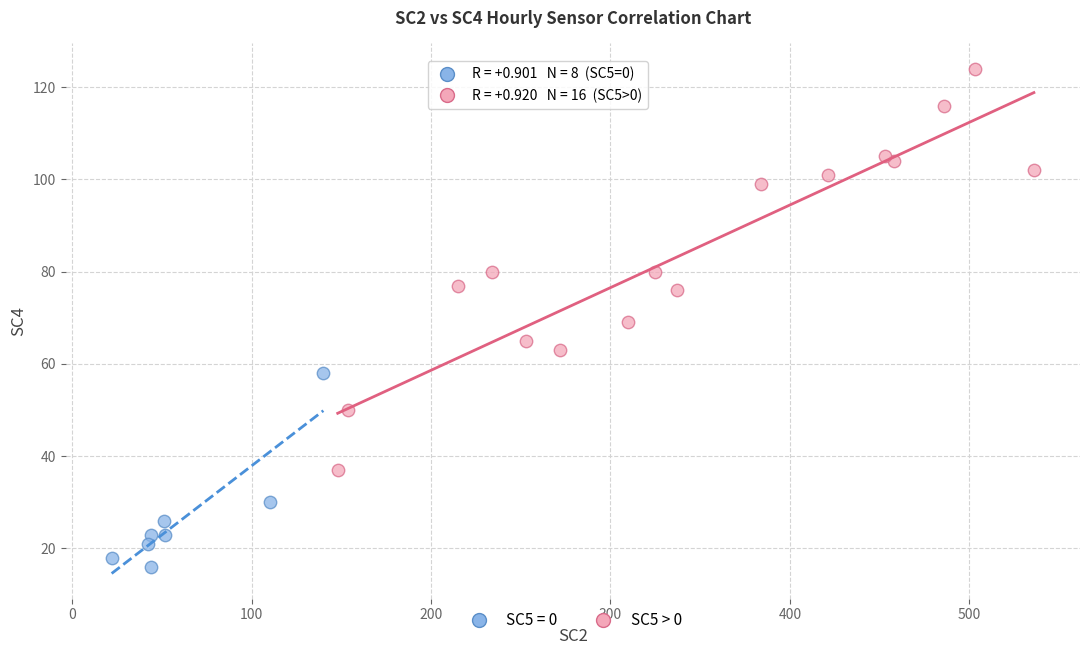

Which series reaches the minimum Y coordinate?

SC5 = 0